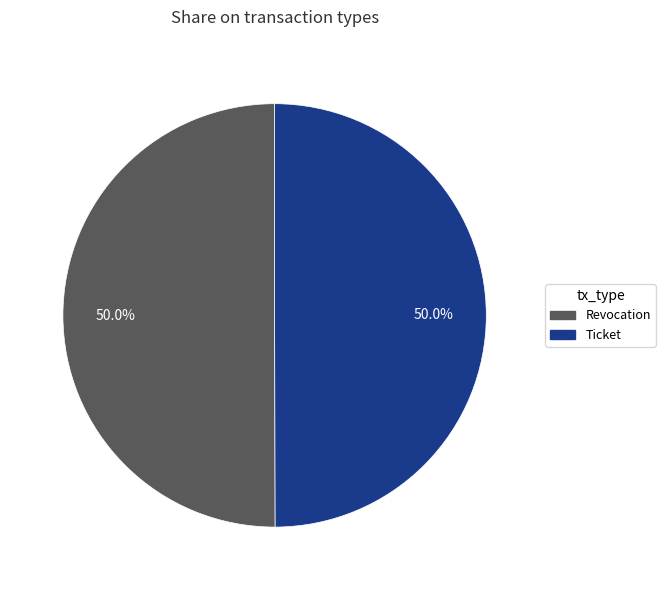

Combined, do Revocation and Ticket account for over 50%?

Yes